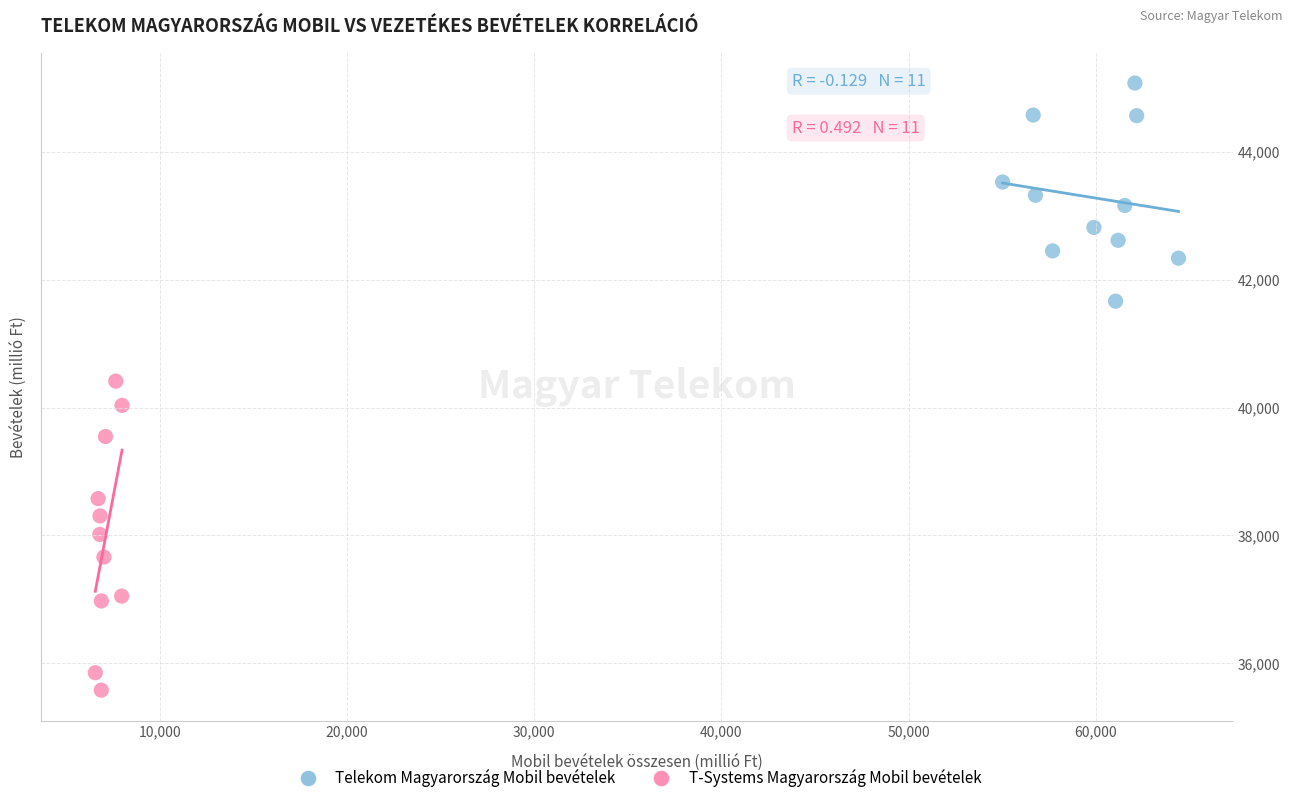

Which series contains the highest Y value?

Telekom Magyarország Mobil bevételek